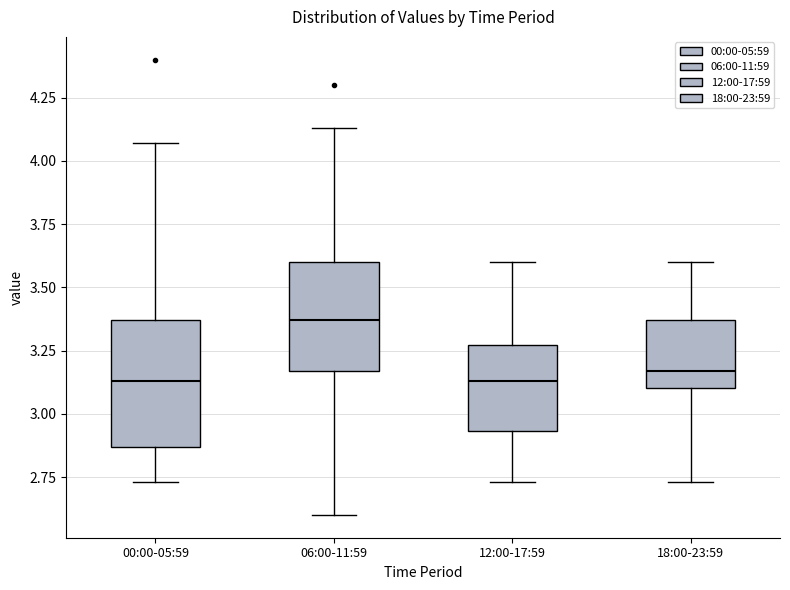

Reading left to right, read every box against the y-axis: the position of its median line, the range the box covers, and the ends of its whiskers. The values are not printed on the chart, so give them approximately, as read against the axis.

00:00-05:59: median 3.15, box 2.85 to 3.35, whiskers 2.75 to 4.05
06:00-11:59: median 3.35, box 3.15 to 3.60, whiskers 2.60 to 4.15
12:00-17:59: median 3.15, box 2.95 to 3.25, whiskers 2.75 to 3.60
18:00-23:59: median 3.15, box 3.10 to 3.35, whiskers 2.75 to 3.60